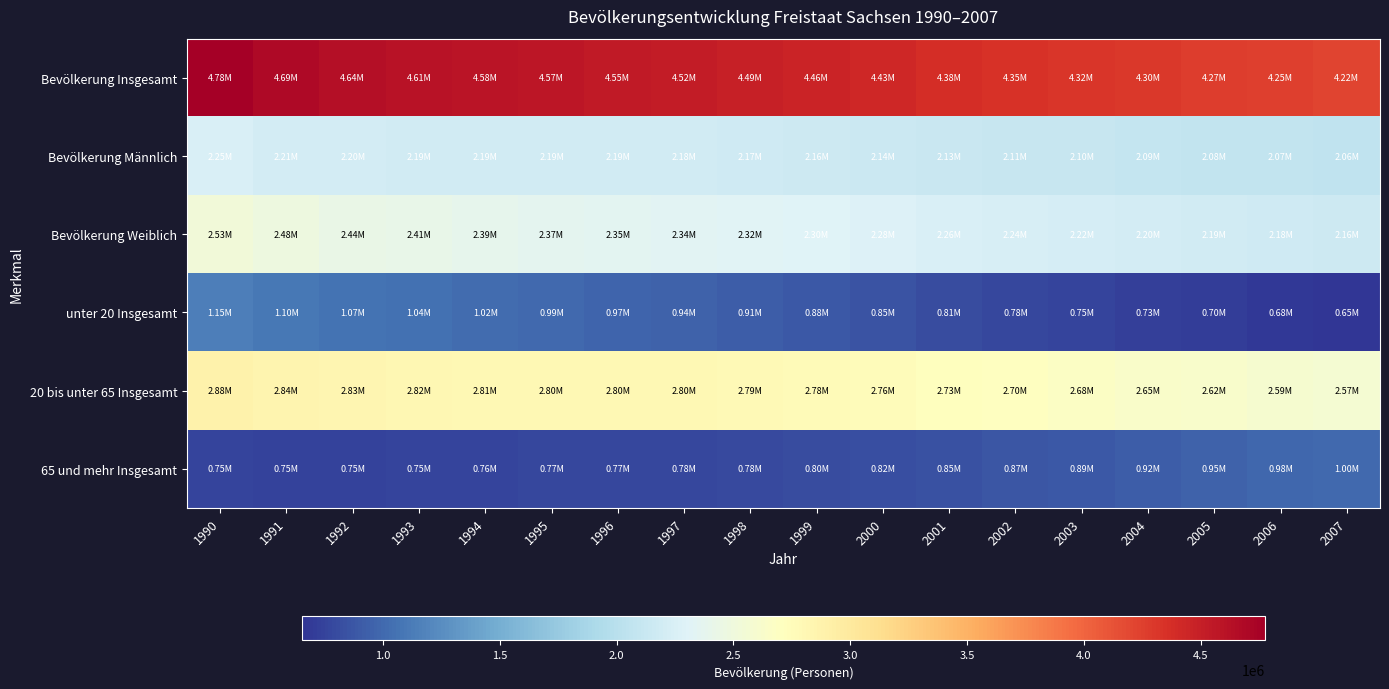

Rank the series at 2000 from highest to lowest value.

Bevölkerung Insgesamt, 20 bis unter 65 Insgesamt, Bevölkerung Weiblich, Bevölkerung Männlich, unter 20 Insgesamt, 65 und mehr Insgesamt